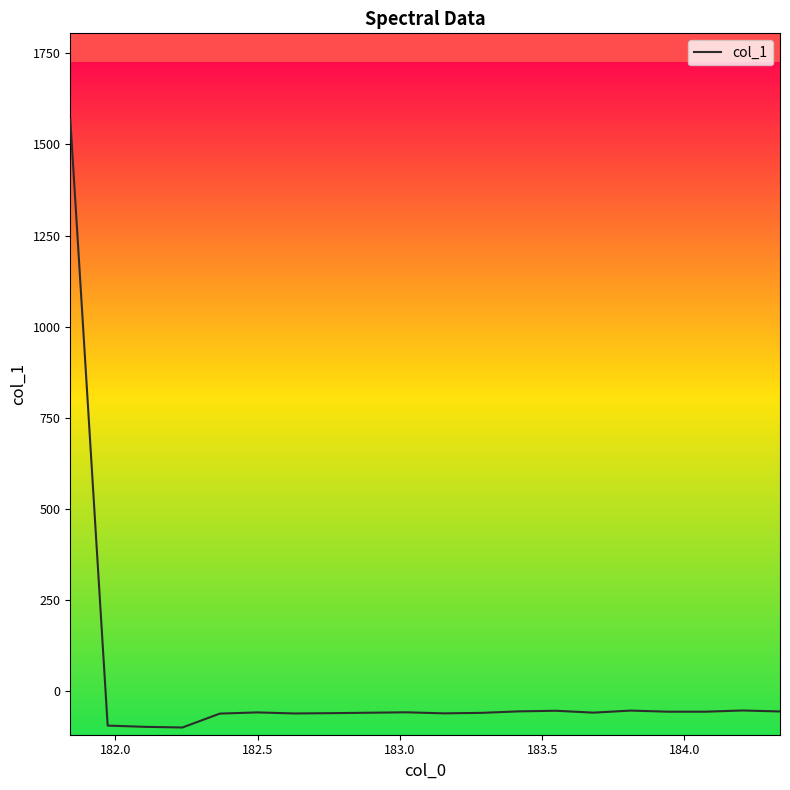

What is the maximum value shown in the chart?

1569.1